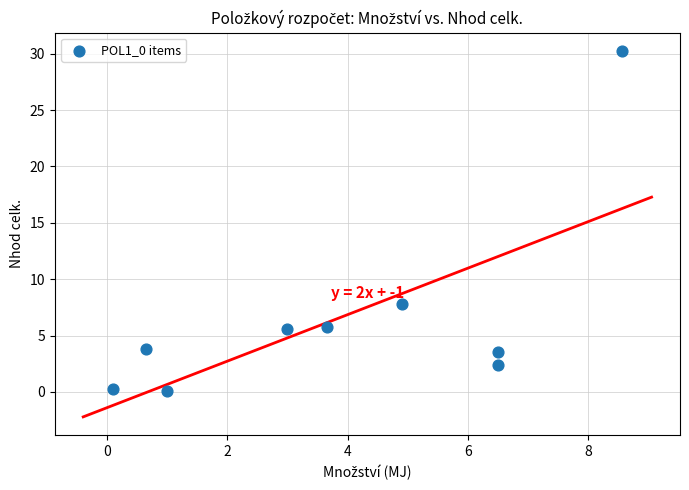

What is the range of Y values (max minus min)?

30.2